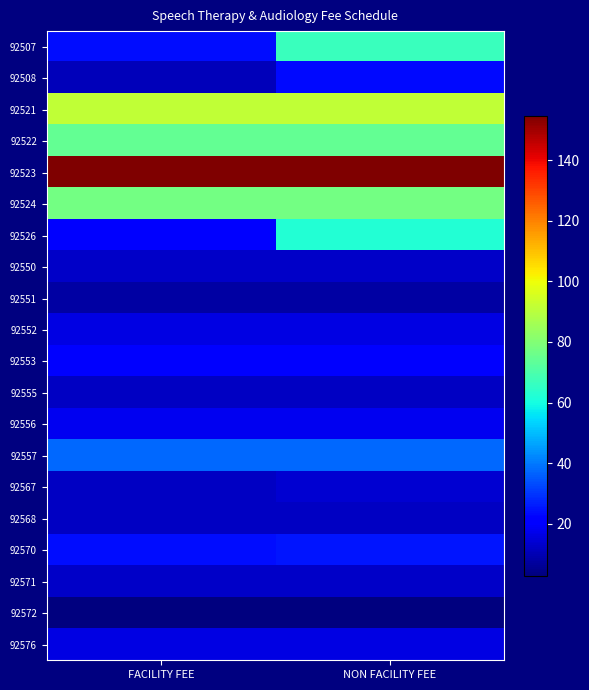

Reading right to left, what are all the values shown in this chart?

92507: NON FACILITY FEE=66.9	FACILITY FEE=23.9
92508: NON FACILITY FEE=23.4	FACILITY FEE=11.0
92521: NON FACILITY FEE=91.7	FACILITY FEE=91.7
92522: NON FACILITY FEE=74.5	FACILITY FEE=74.5
92523: NON FACILITY FEE=154.6	FACILITY FEE=154.6
92524: NON FACILITY FEE=77.3	FACILITY FEE=77.3
92526: NON FACILITY FEE=62.4	FACILITY FEE=22.3
92550: NON FACILITY FEE=12.9	FACILITY FEE=12.9
92551: NON FACILITY FEE=8.1	FACILITY FEE=8.1
92552: NON FACILITY FEE=16.3	FACILITY FEE=16.3
92553: NON FACILITY FEE=20.8	FACILITY FEE=20.8
92555: NON FACILITY FEE=12.1	FACILITY FEE=12.1
92556: NON FACILITY FEE=18.2	FACILITY FEE=18.2
92557: NON FACILITY FEE=37.8	FACILITY FEE=37.8
92567: NON FACILITY FEE=13.8	FACILITY FEE=12.4
92568: NON FACILITY FEE=12.1	FACILITY FEE=12.1
92570: NON FACILITY FEE=25.1	FACILITY FEE=23.7
92571: NON FACILITY FEE=12.4	FACILITY FEE=12.4
92572: NON FACILITY FEE=2.9	FACILITY FEE=2.9
92576: NON FACILITY FEE=15.9	FACILITY FEE=15.9